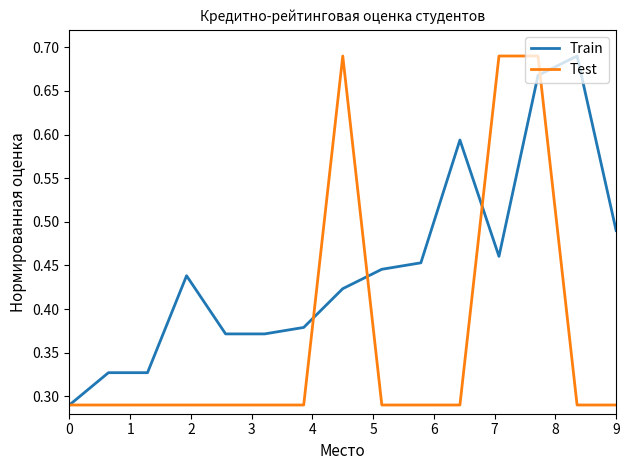

Which series has the largest total across all categories?

Train